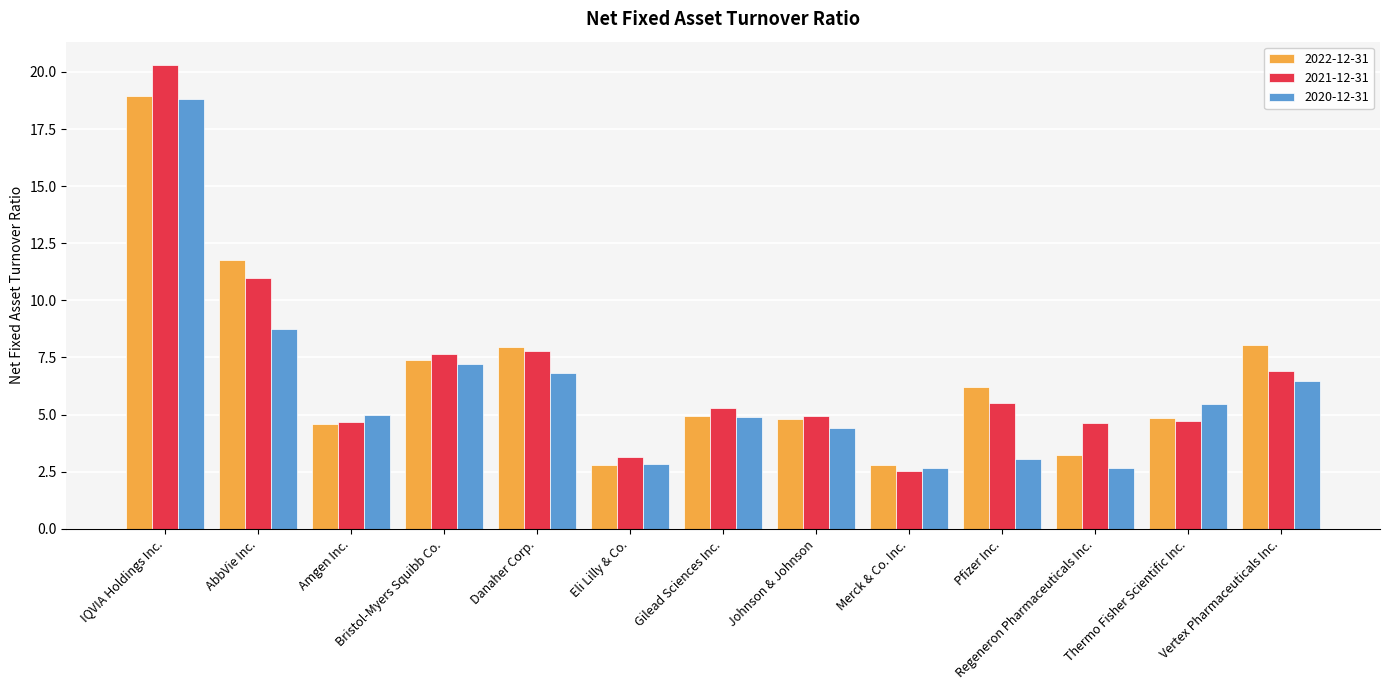

The value of 2020-12-31 at Danaher Corp. is 6.8. True or false?

True